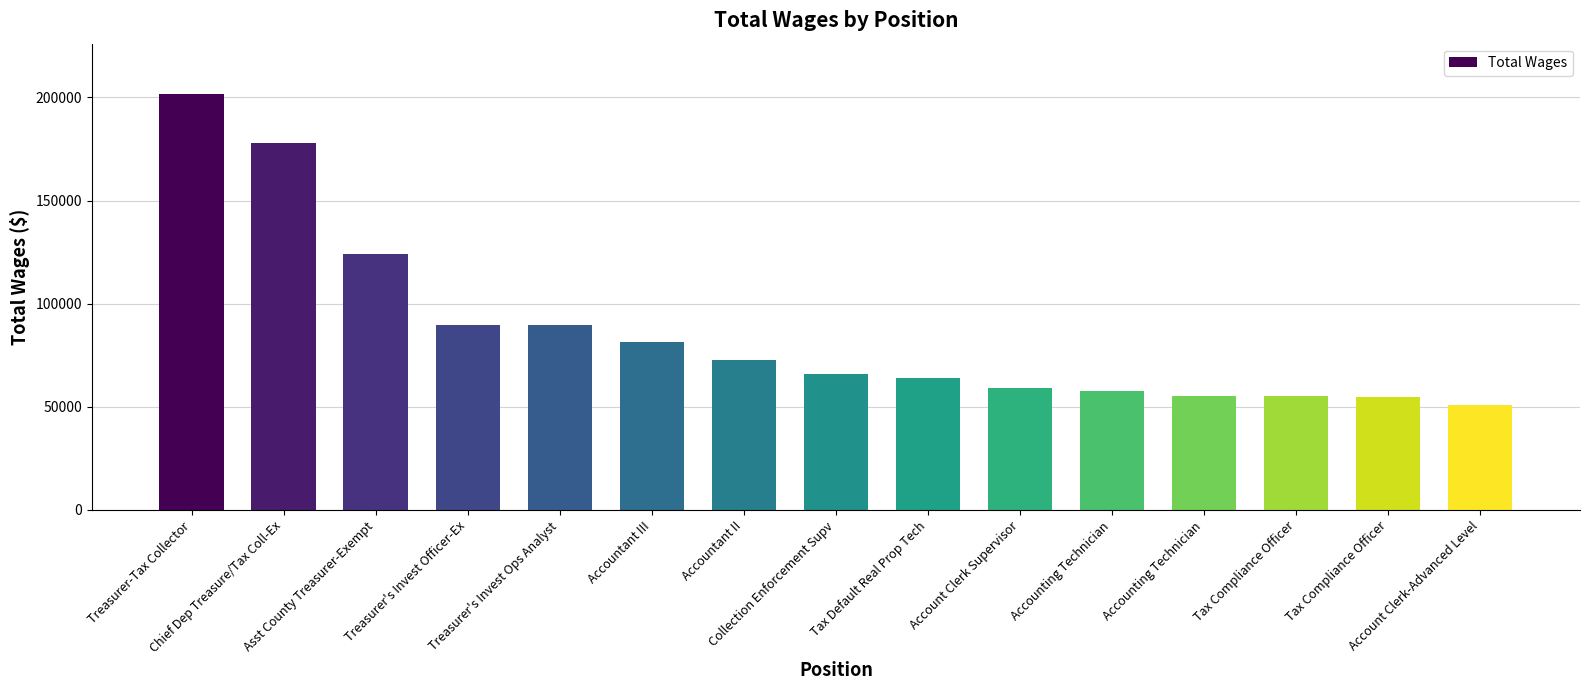

Reading right to left, list all the values displayed in this chart.

Account Clerk-Advanced Level=50853	Tax Compliance Officer=54888	Tax Compliance Officer=55094	Accounting Technician=55134	Accounting Technician=57857	Account Clerk Supervisor=59289	Tax Default Real Prop Tech=63913	Collection Enforcement Supv=65686	Accountant II=72568	Accountant III=81329	Treasurer's Invest Ops Analyst=89499	Treasurer's Invest Officer-Ex=89518	Asst County Treasurer-Exempt=124208	Chief Dep Treasure/Tax Coll-Ex=177981	Treasurer-Tax Collector=201848